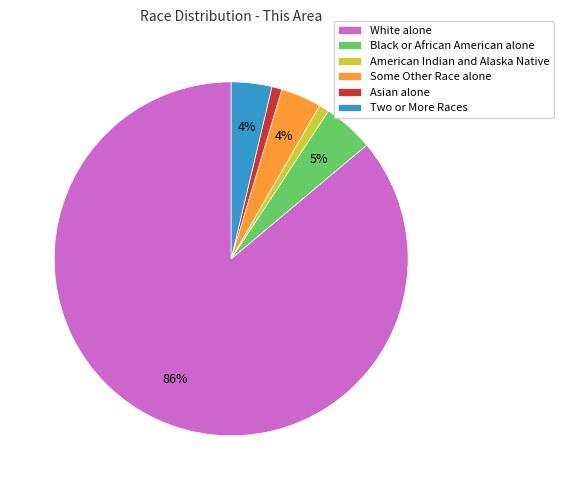

Which has a higher value, Some Other Race alone or American Indian and Alaska Native?

Some Other Race alone